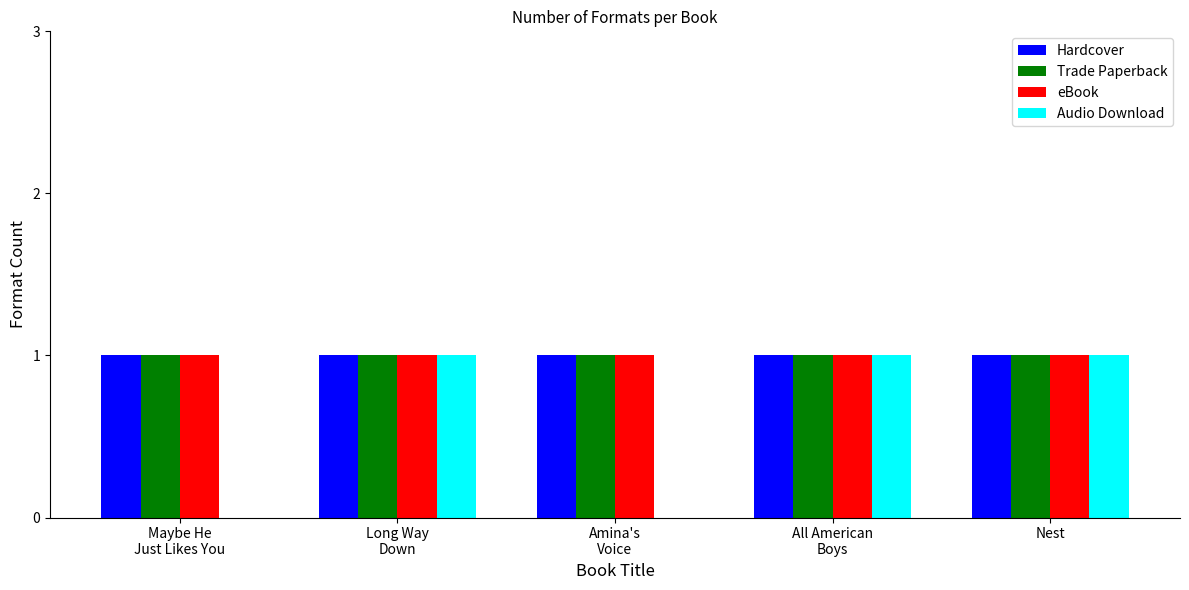

What is the average value of the Audio Download series?

1